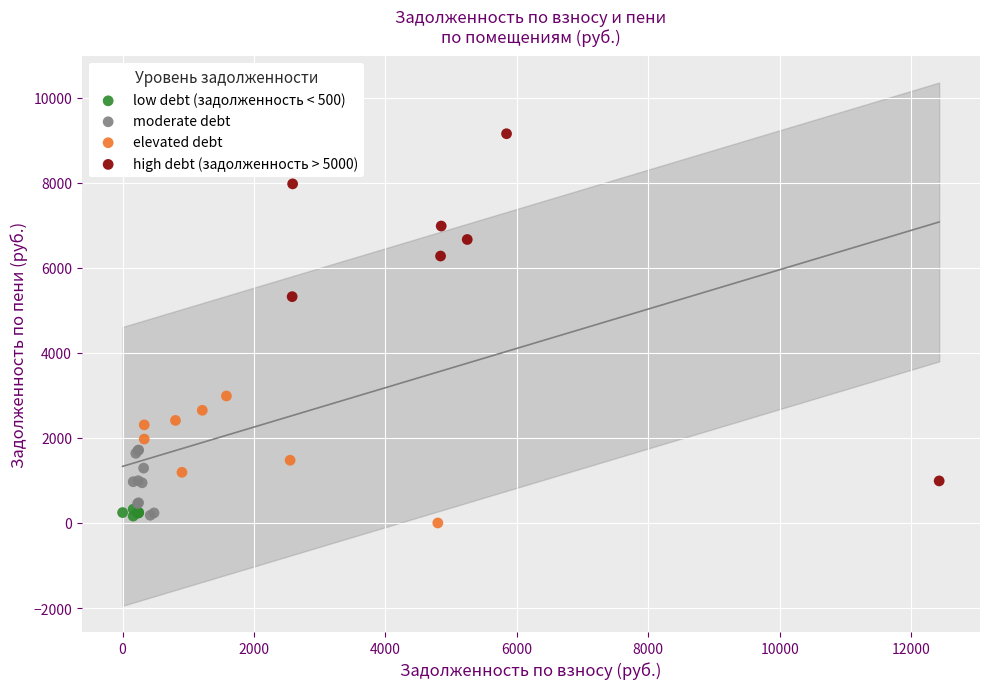

Which series reaches the maximum Y coordinate?

high debt (задолженность > 5000)